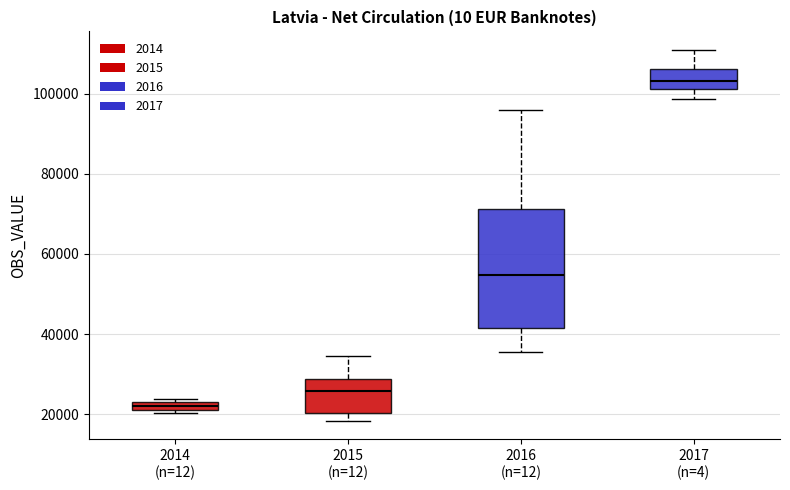

Which box's median line is the lowest?

2014 (n=12)